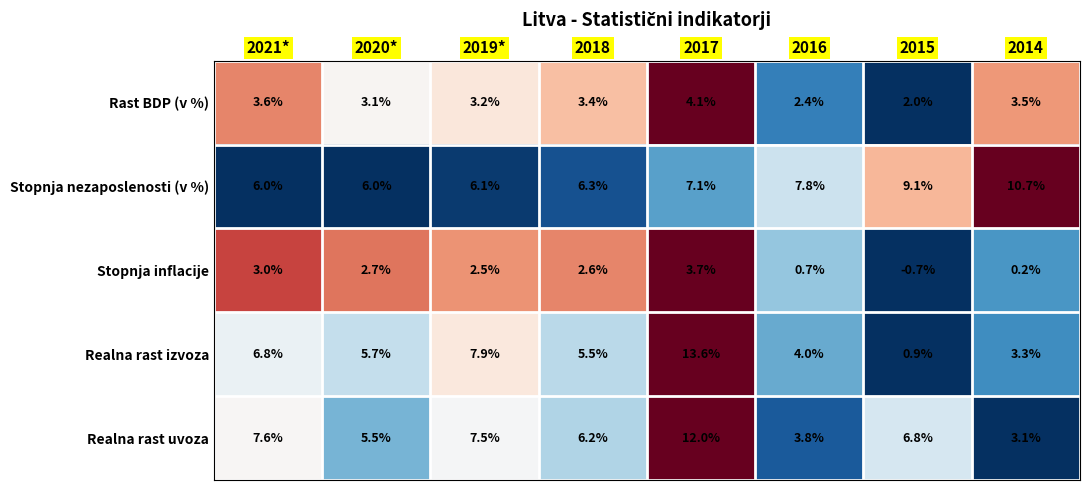

How many data points in Stopnja nezaposlenosti (v %) are less than 7?

4